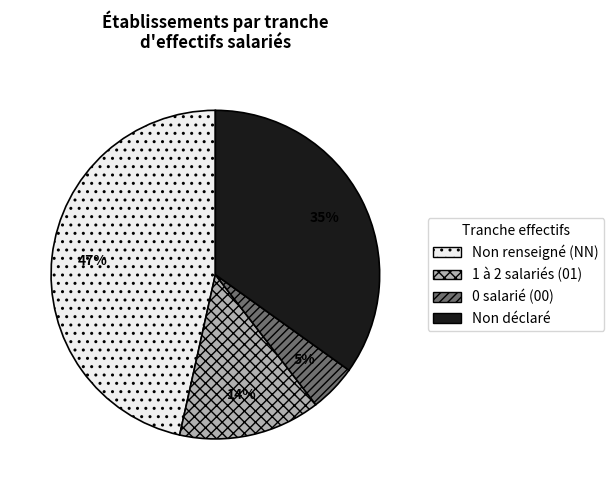

To the nearest percent, what is the difference between the largest and smallest slice percentages?

42%